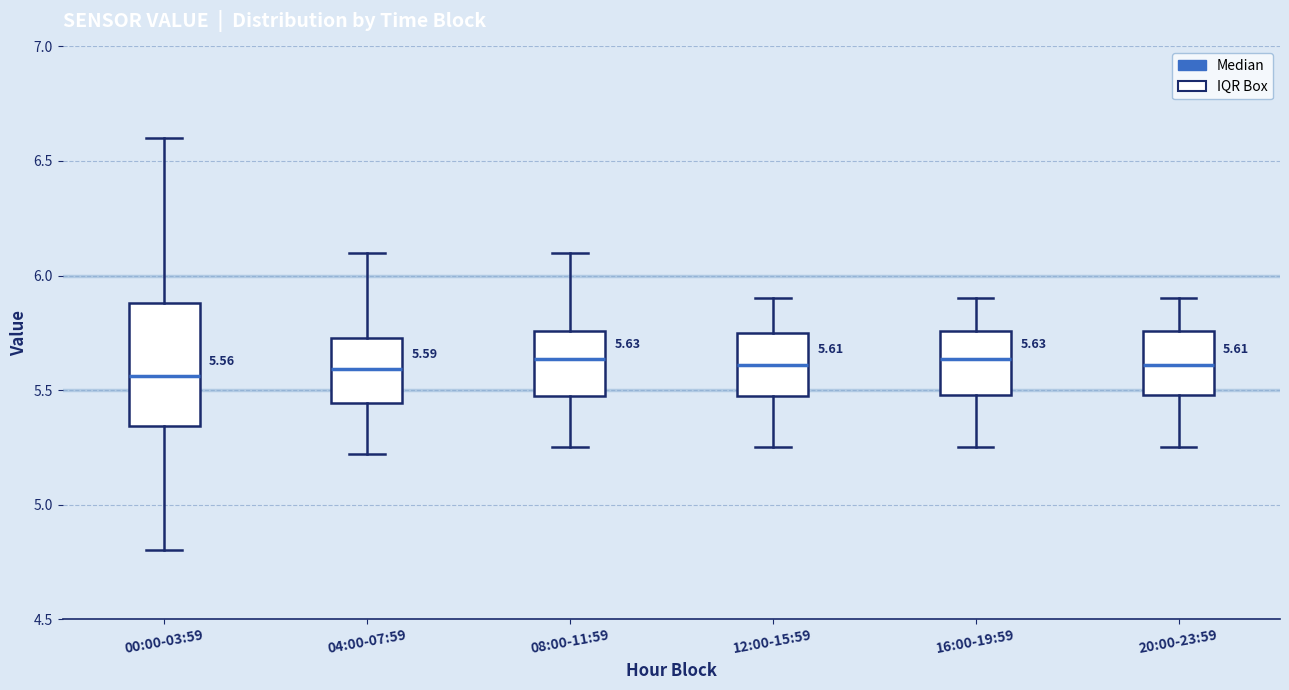

Which box is the tallest, from its lower edge to its upper edge?

00:00-03:59